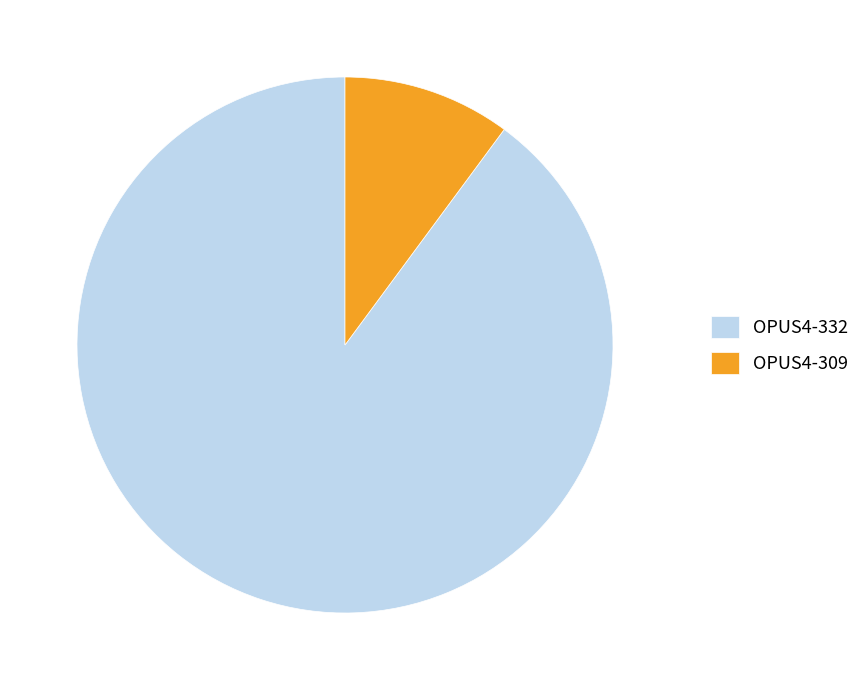

What is the smallest slice in the pie chart?

OPUS4-309